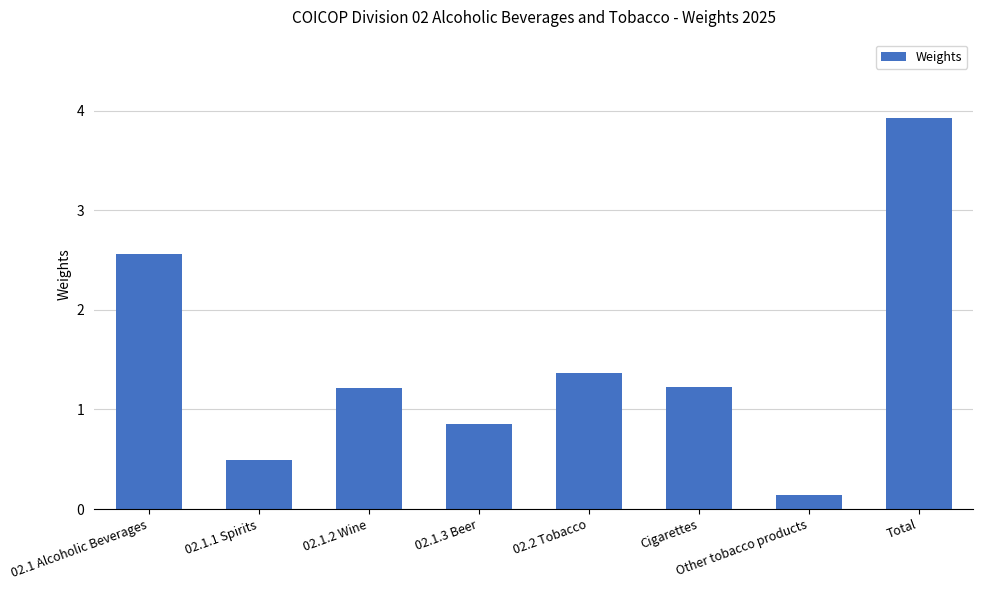

What is the change in value from 02.1 Alcoholic Beverages to 02.1.2 Wine?

-1.3